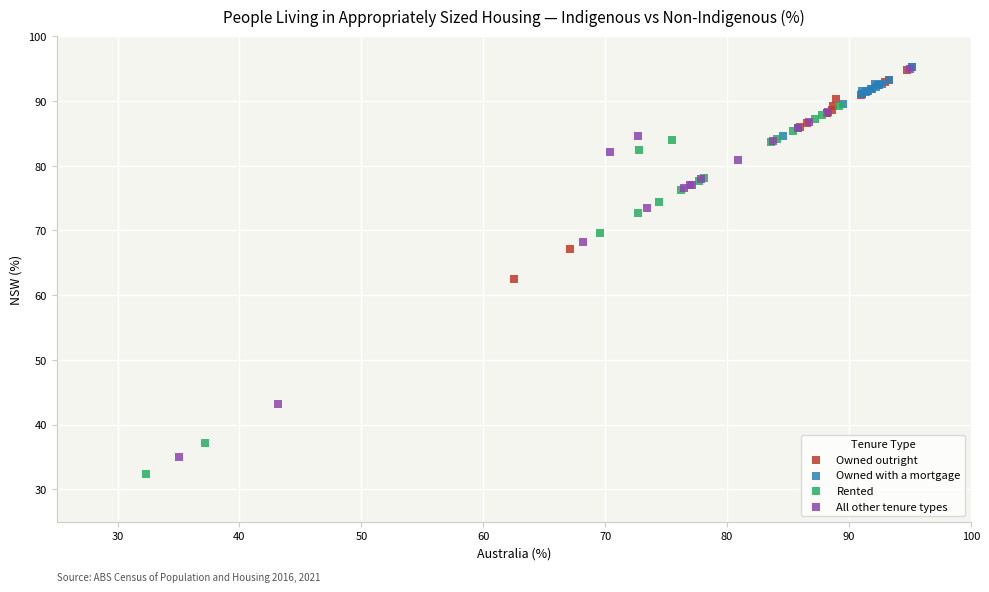

Which series has the largest Y range (max minus min)?

All other tenure types